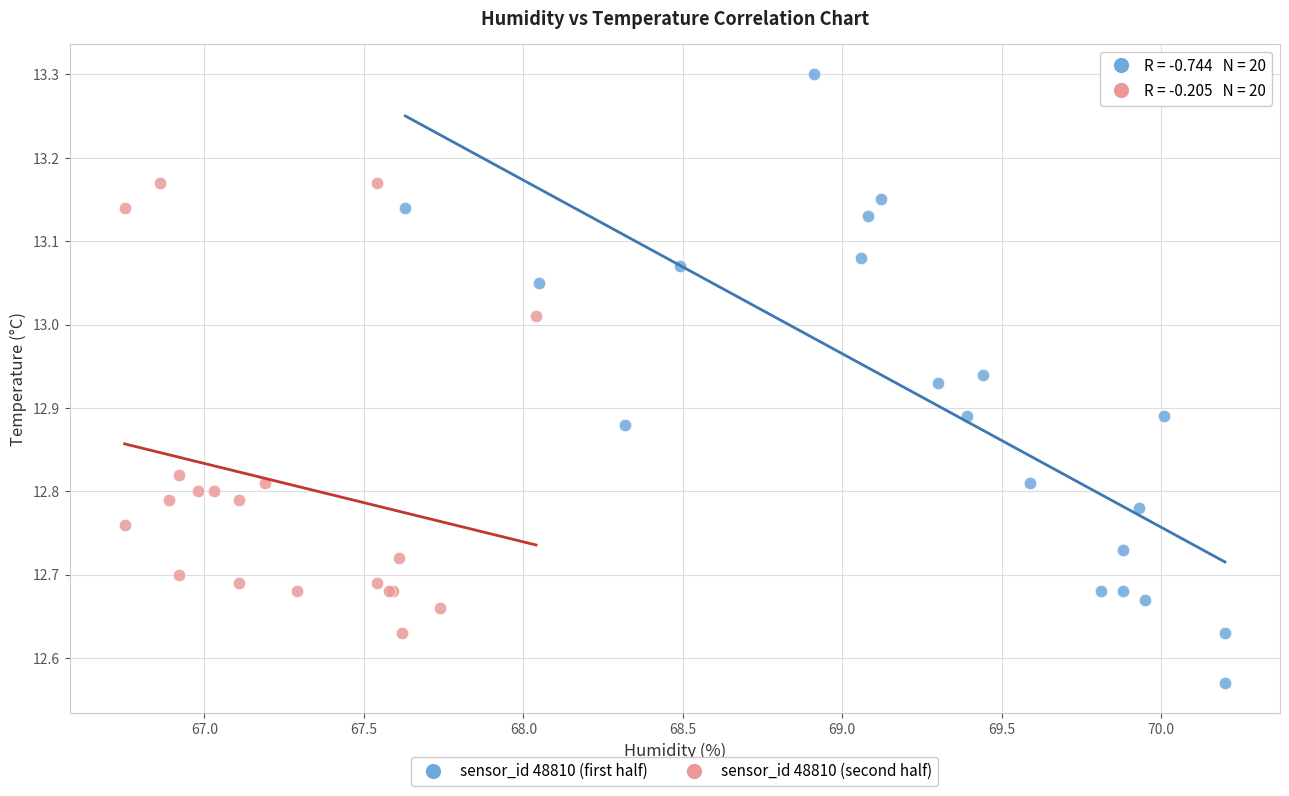

Which series reaches the minimum Y coordinate?

sensor_id 48810 (first half)